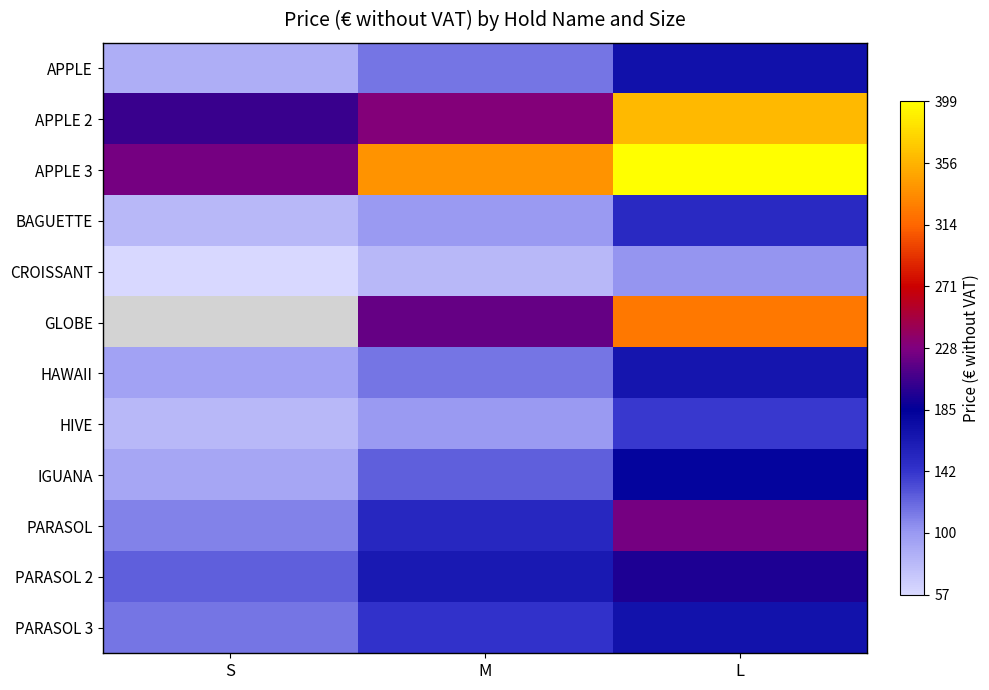

At which category is the sum across all series the highest?

L